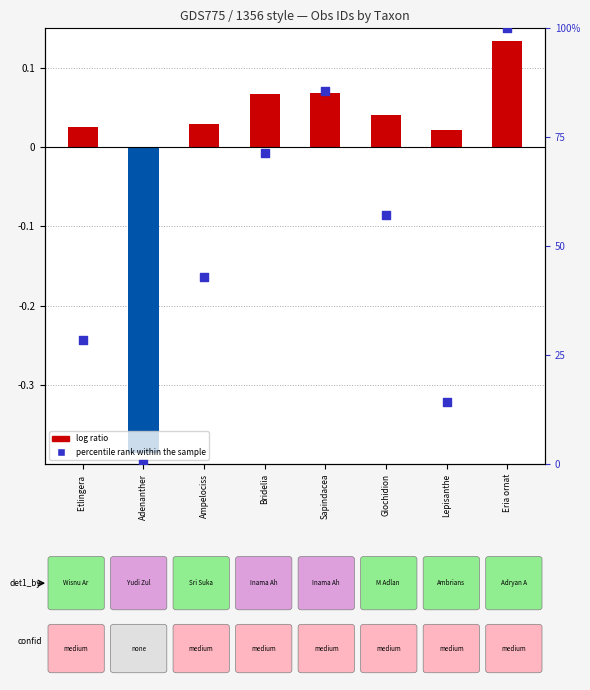

What is the total value across all series at Sapindacea?

85.8